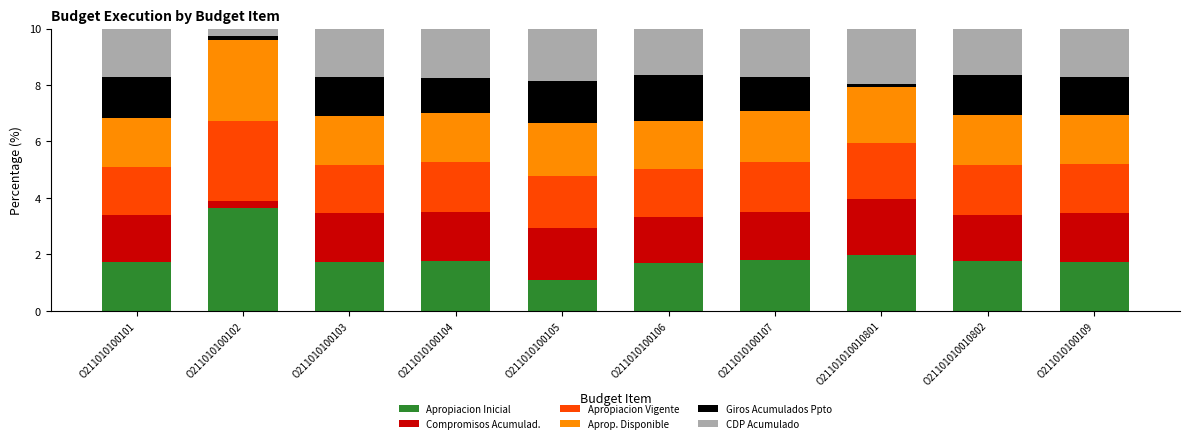

Does the chart contain stacked bars?

Yes